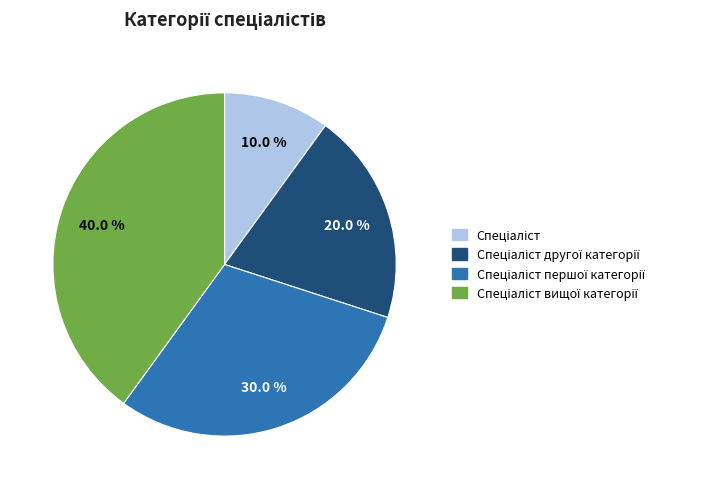

Is there any slice that represents more than half of the pie?

No